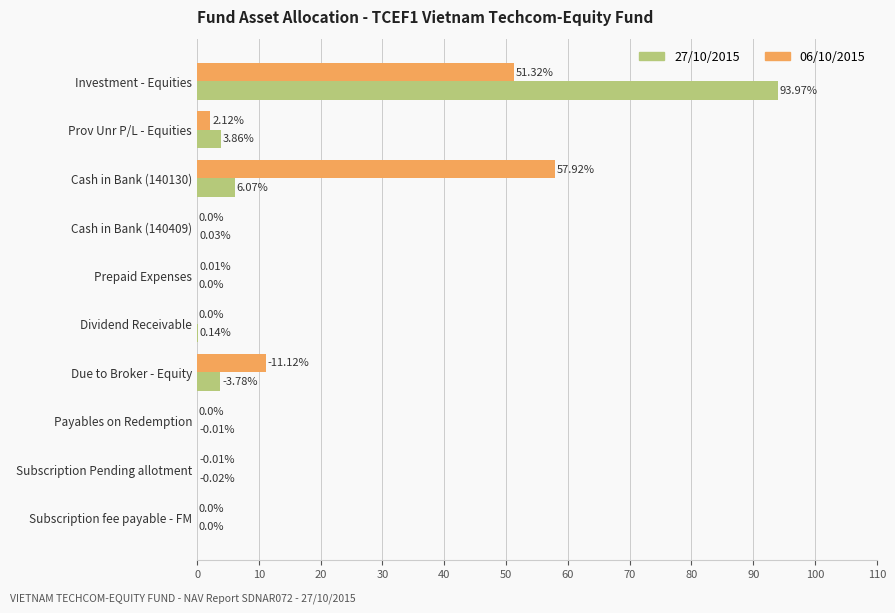

At which category is the sum across all series the highest?

Investment - Equities